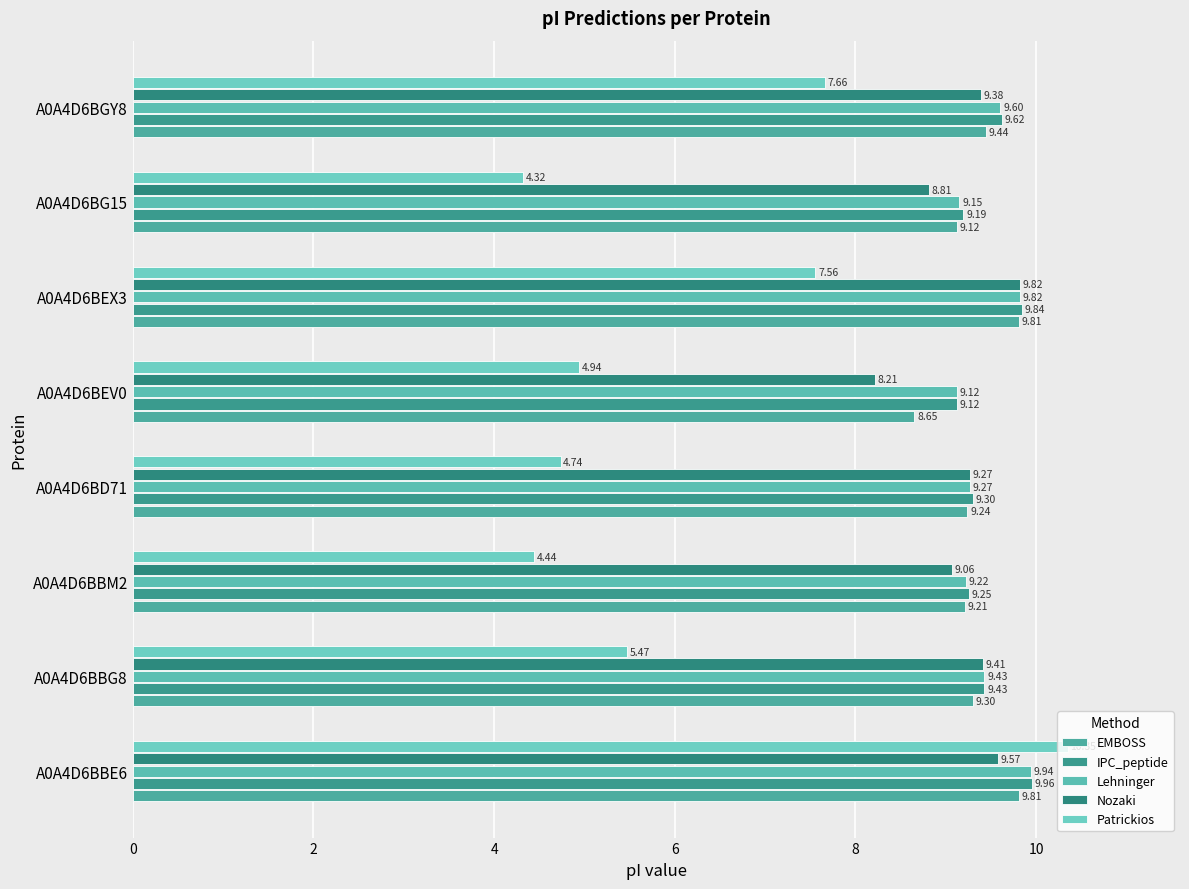

How many data points in Nozaki are above 9?

6